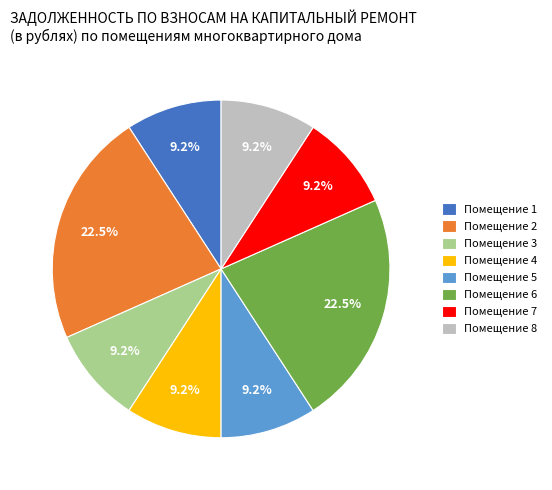

Approximately how many times larger is the value at Помещение 1 compared to Помещение 5?

1.0